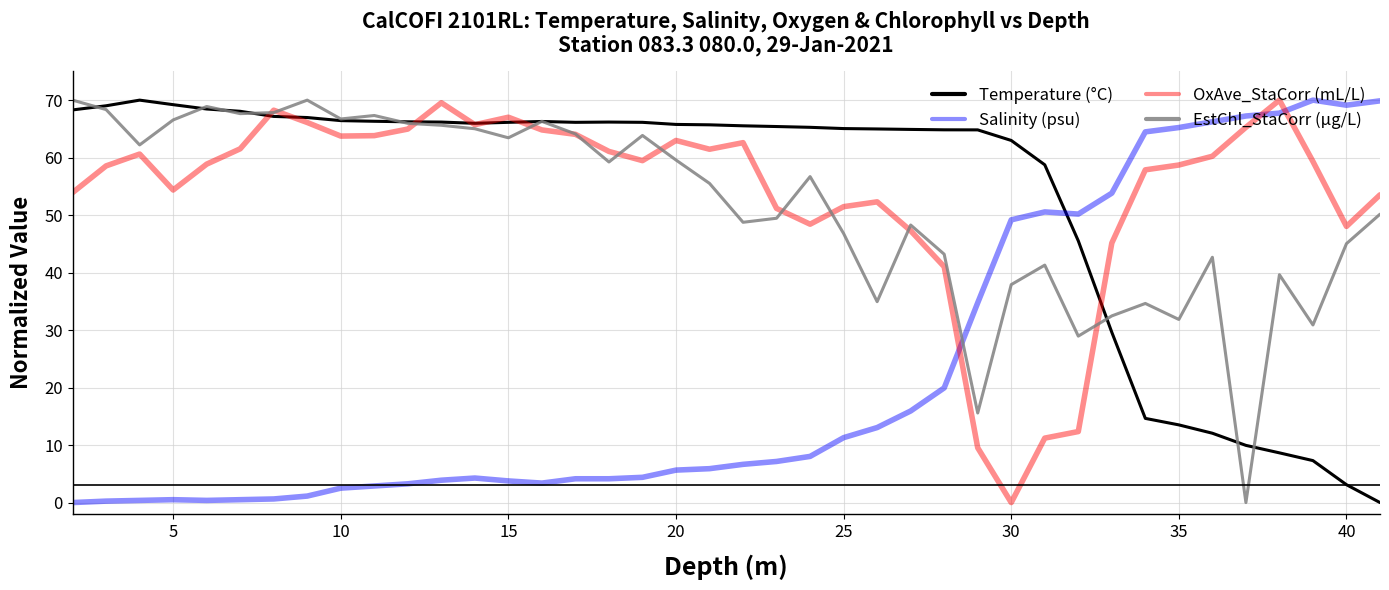

What is the sum of all EstChl_StaCorr (µg/L) values?

2063.4